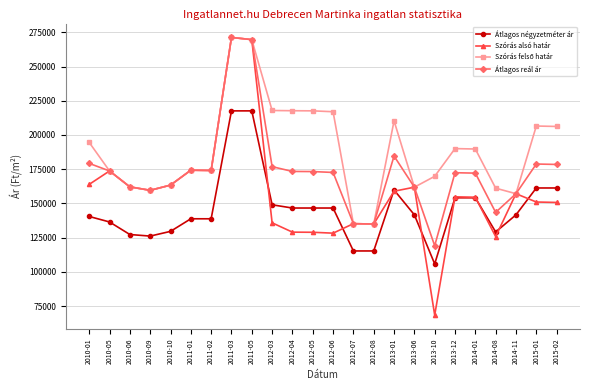

Which series has the largest range (max minus min)?

Szórás alsó határ